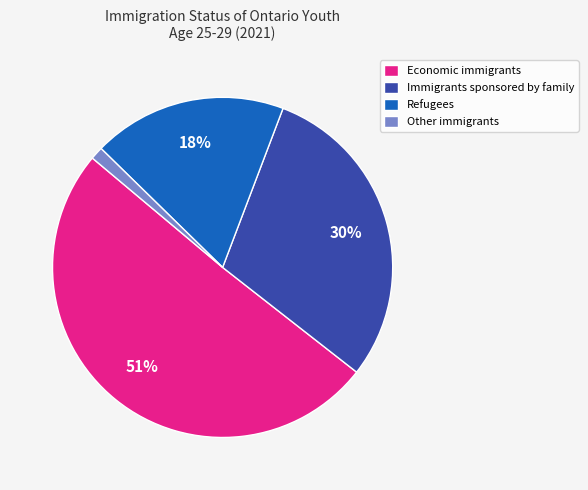

The Refugees slice represents 26% of the pie. True or false?

False